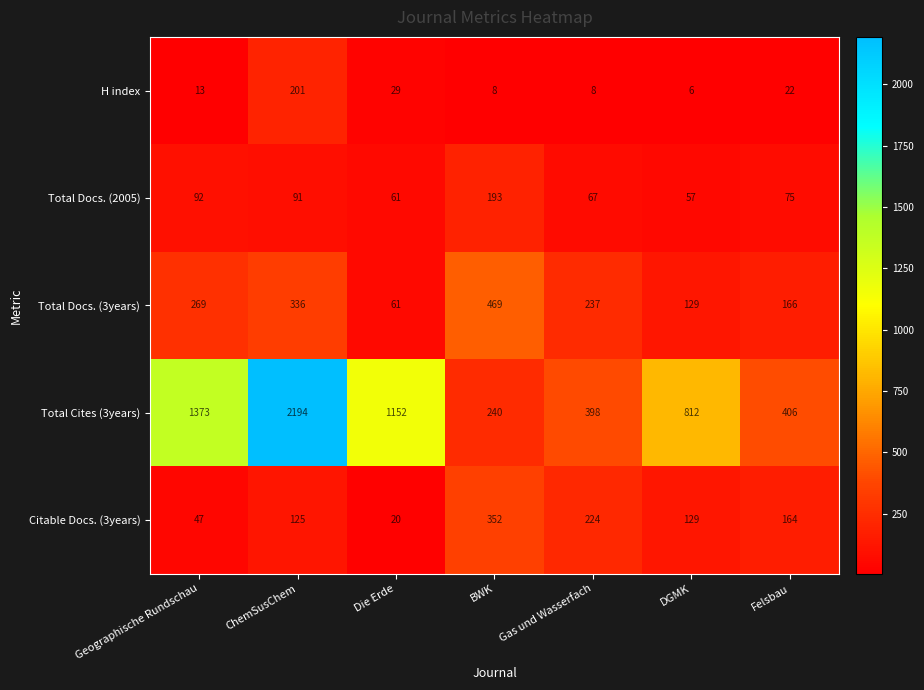

List the series in order of their peak value, highest first.

Total Cites (3years), Total Docs. (3years), Citable Docs. (3years), H index, Total Docs. (2005)